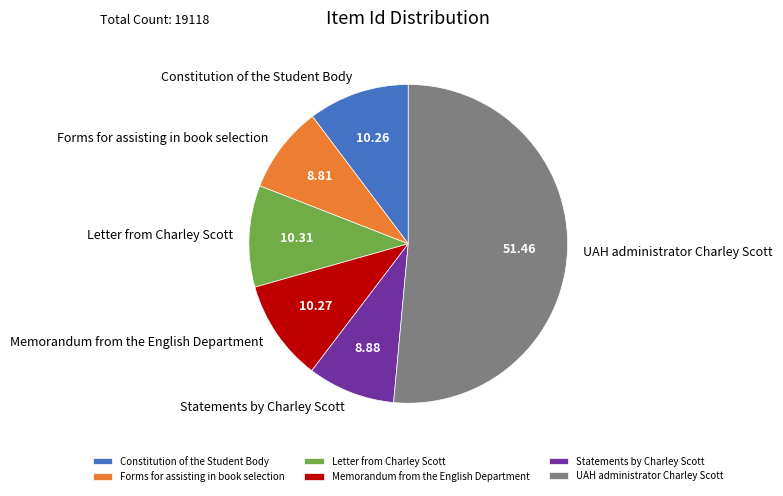

Which category has the biggest portion of the pie?

UAH administrator Charley Scott